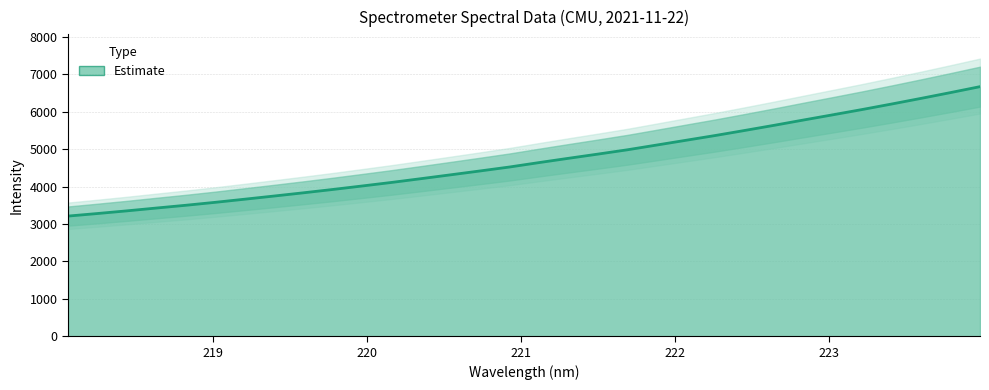

Is it true that the value at 221.4993 is 1065.1?

False